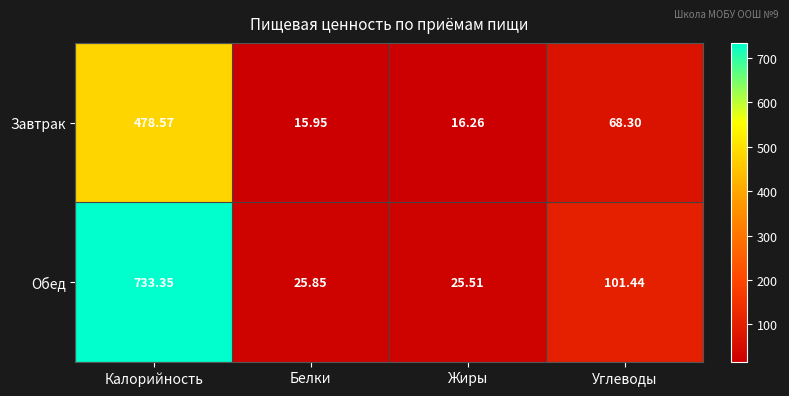

Where does the Обед series first go above 101?

Калорийность